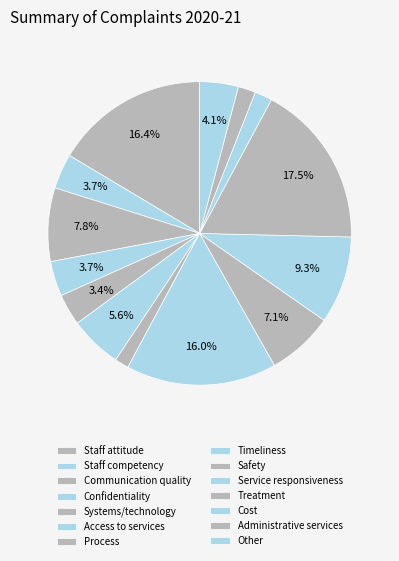

To the nearest percent, what is the difference between the Communication quality and Administrative services slice percentages?

6%